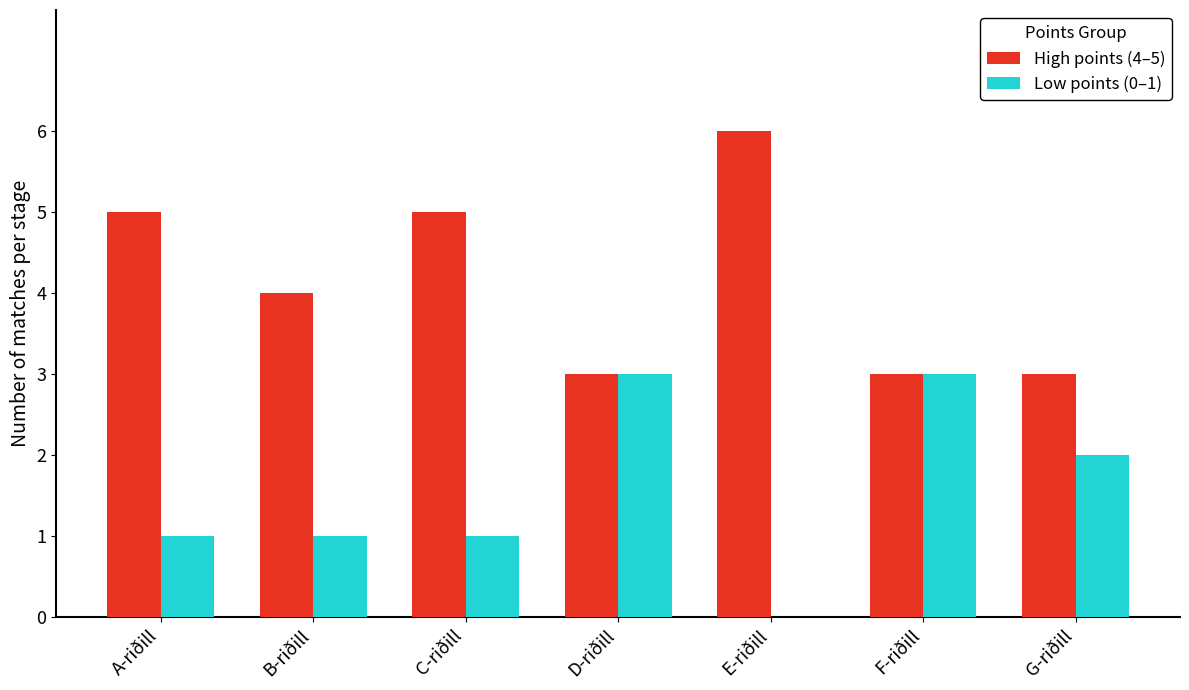

What is the total value across all series at G-riðill?

5